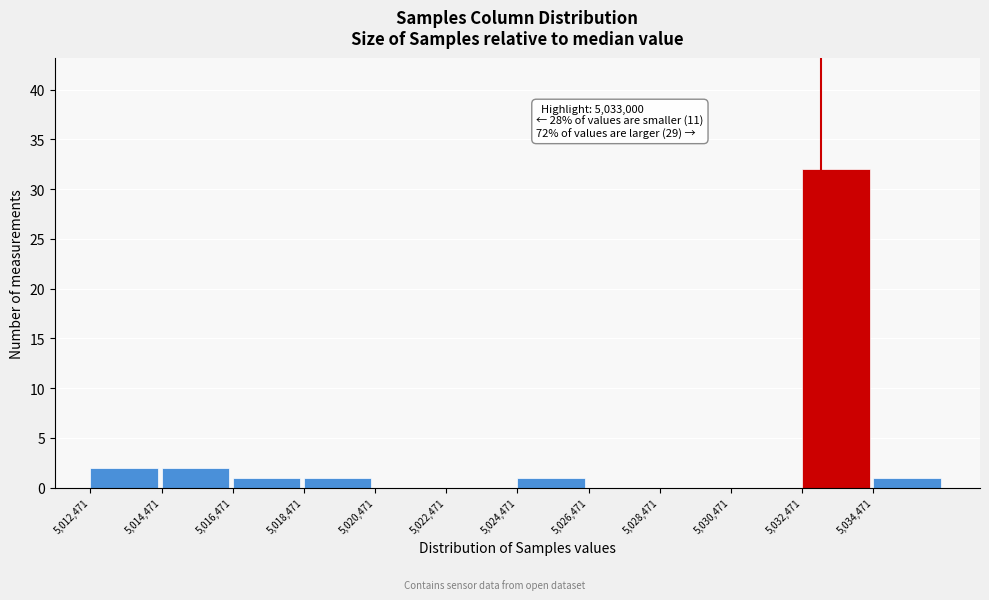

Over which range of the x-axis is the bar tallest?

5032400 to 5034400